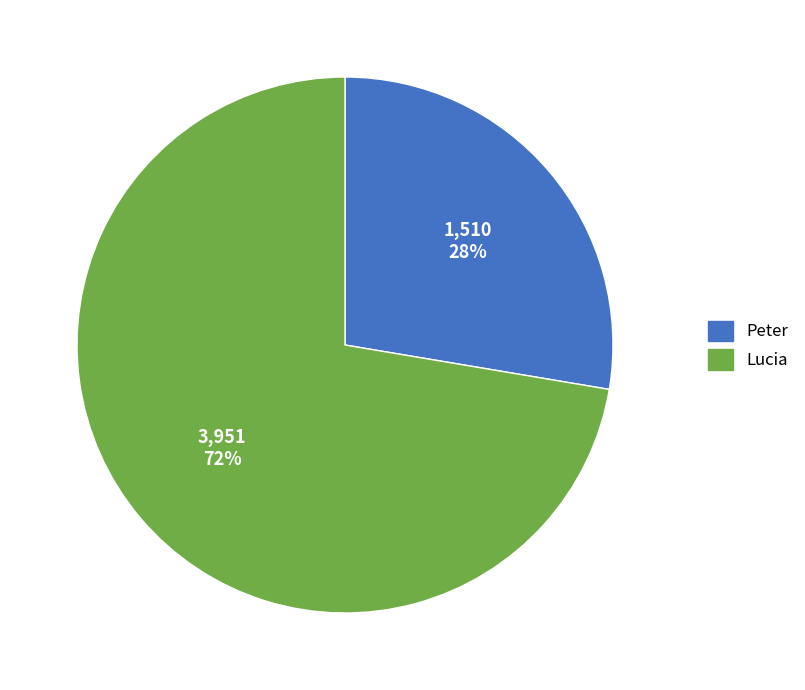

Approximately how many times larger is the value at Lucia compared to Peter?

2.6